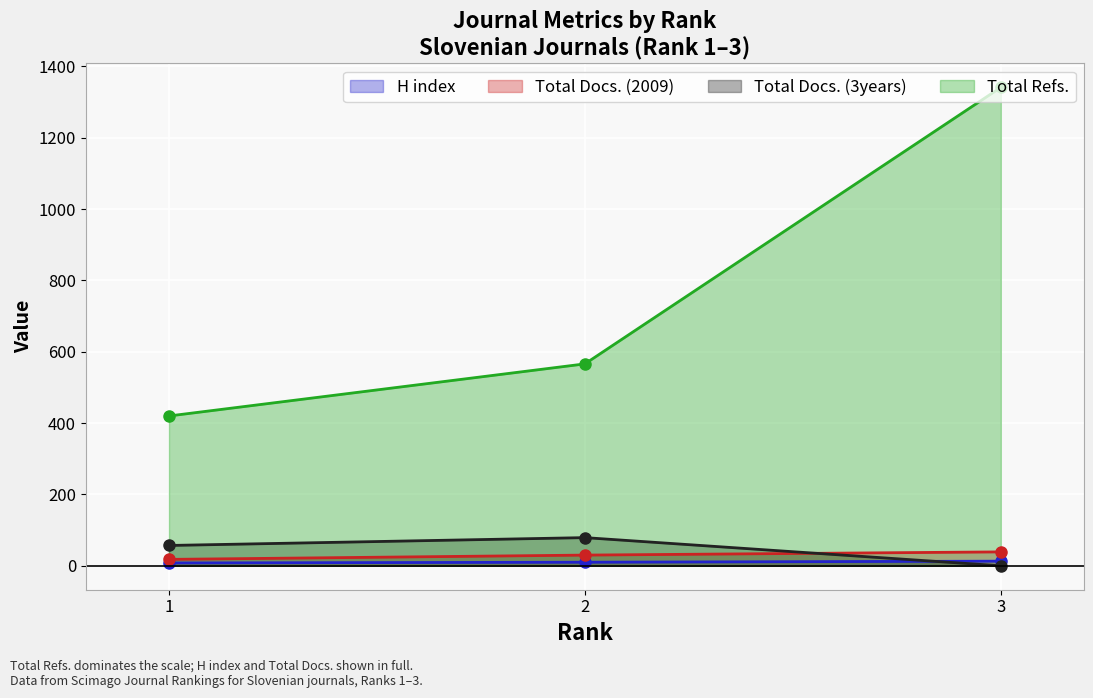

What is the value of the Total Docs. (2009) point at the 2nd from the left?

30